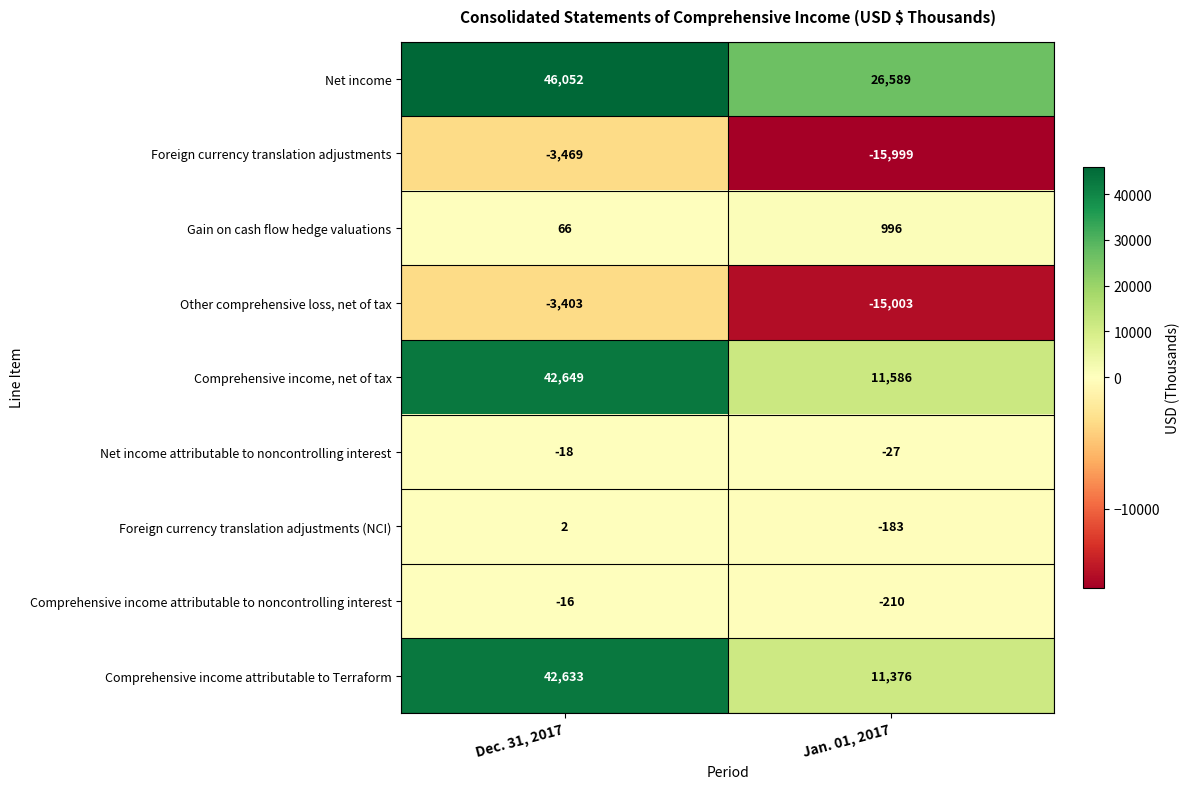

List the labels in order of Net income value, smallest first.

Jan. 01, 2017, Dec. 31, 2017